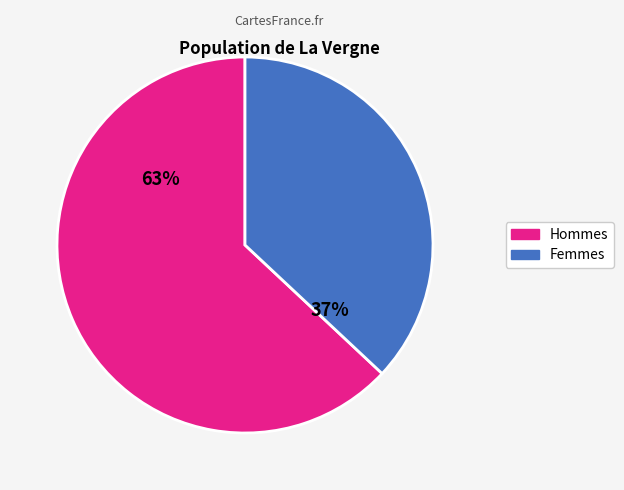

Do Hommes and Femmes together represent more than half of the pie?

Yes